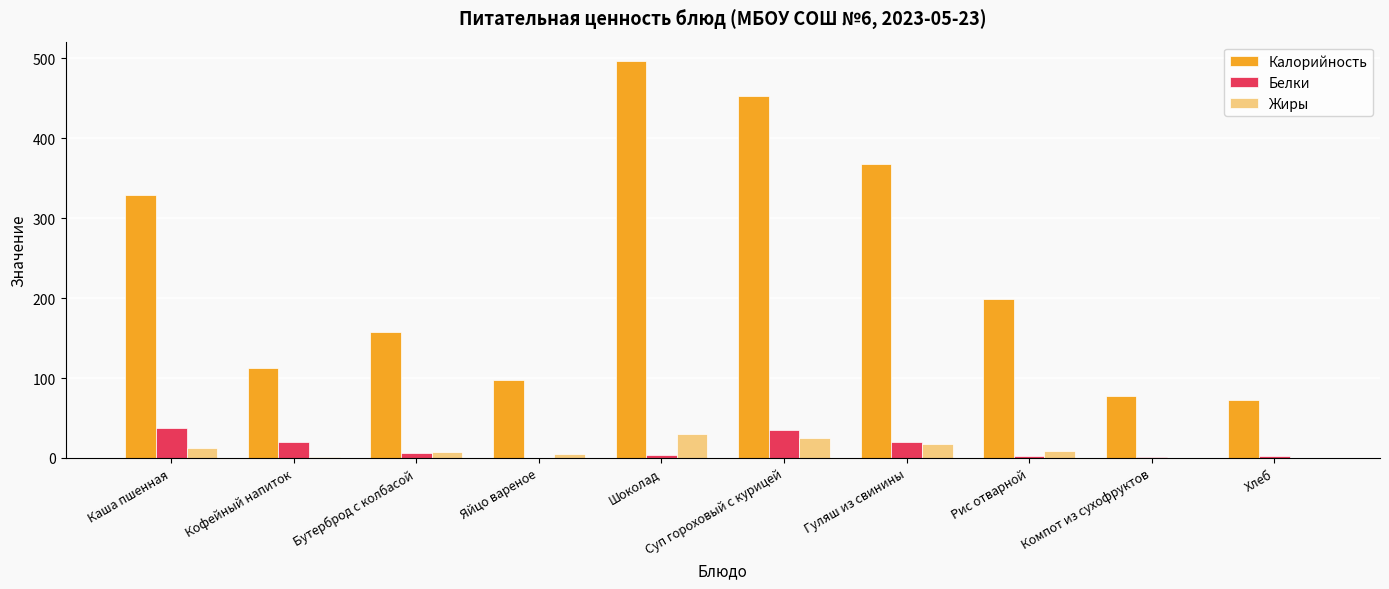

At which label does Белки first exceed 5?

Каша пшенная